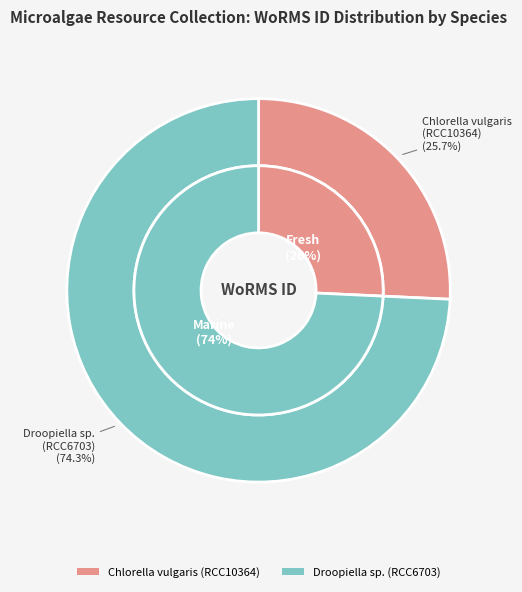

What is the smallest slice in the pie chart?

Chlorella vulgaris